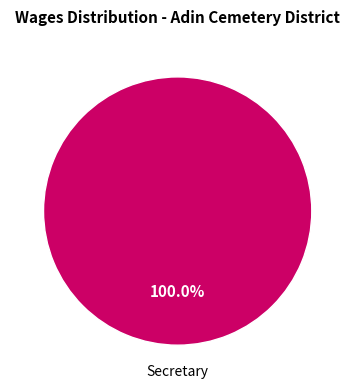

How many segments does this pie chart have?

1